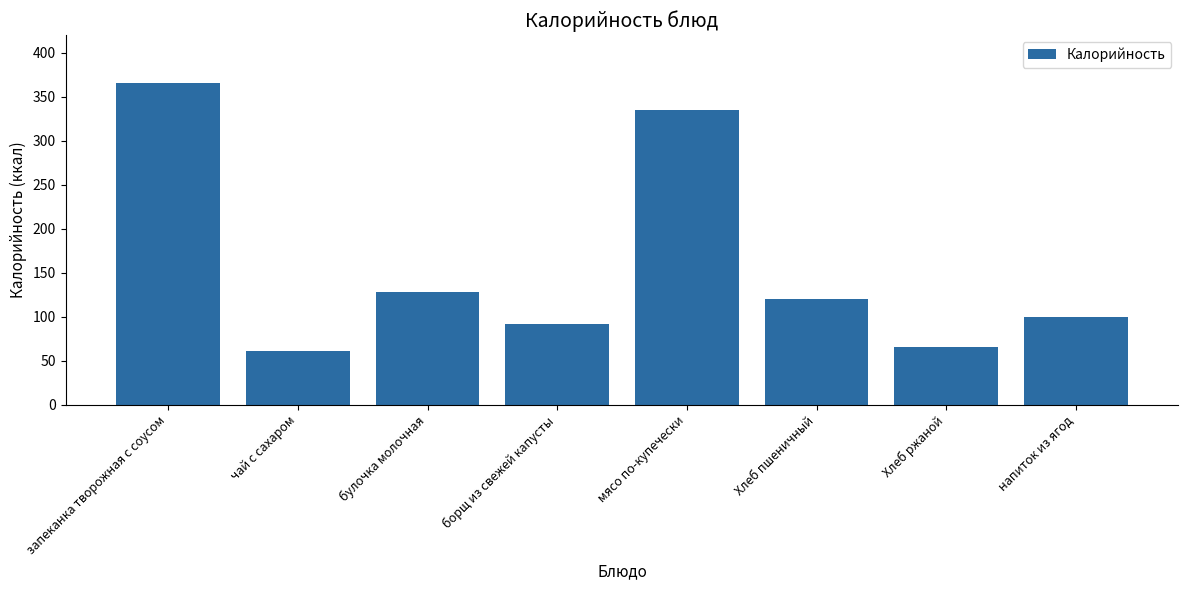

List the labels in order of value, smallest first.

чай с сахаром, Хлеб ржаной, борщ из свежей капусты, напиток из ягод, Хлеб пшеничный, булочка молочная, мясо по-купечески, запеканка творожная с соусом